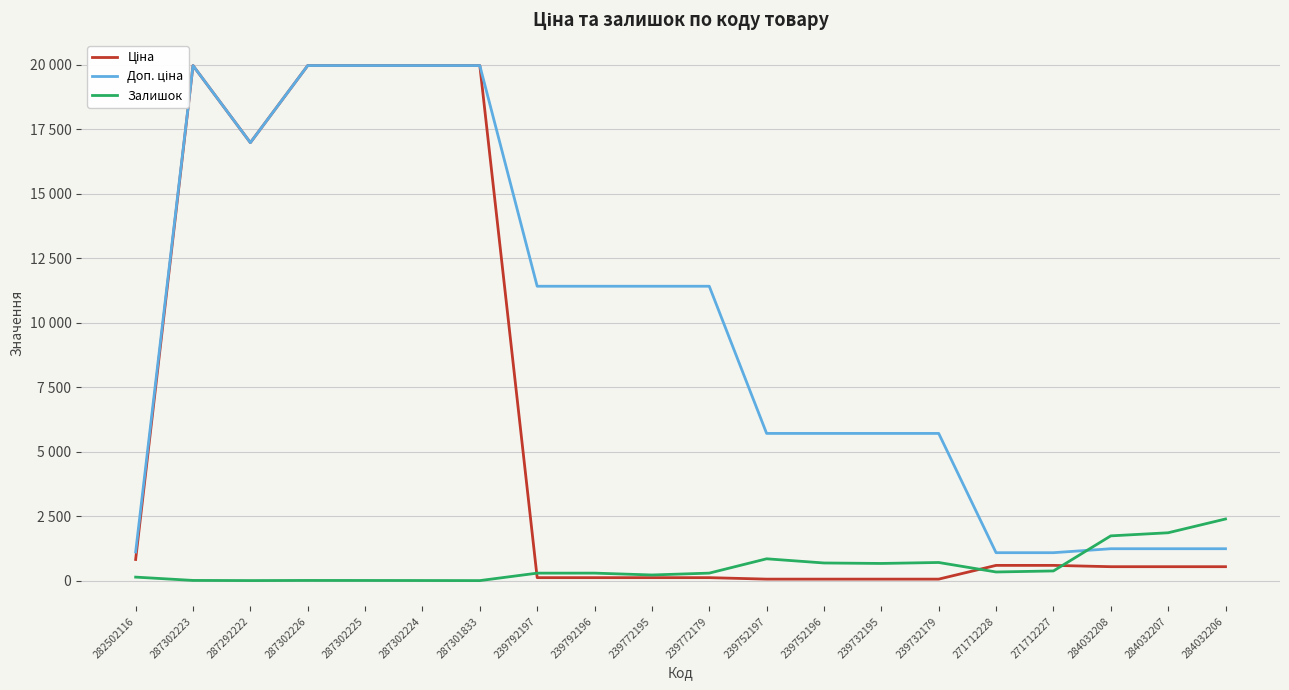

Where is the first local minimum for Доп. ціна?

287292222